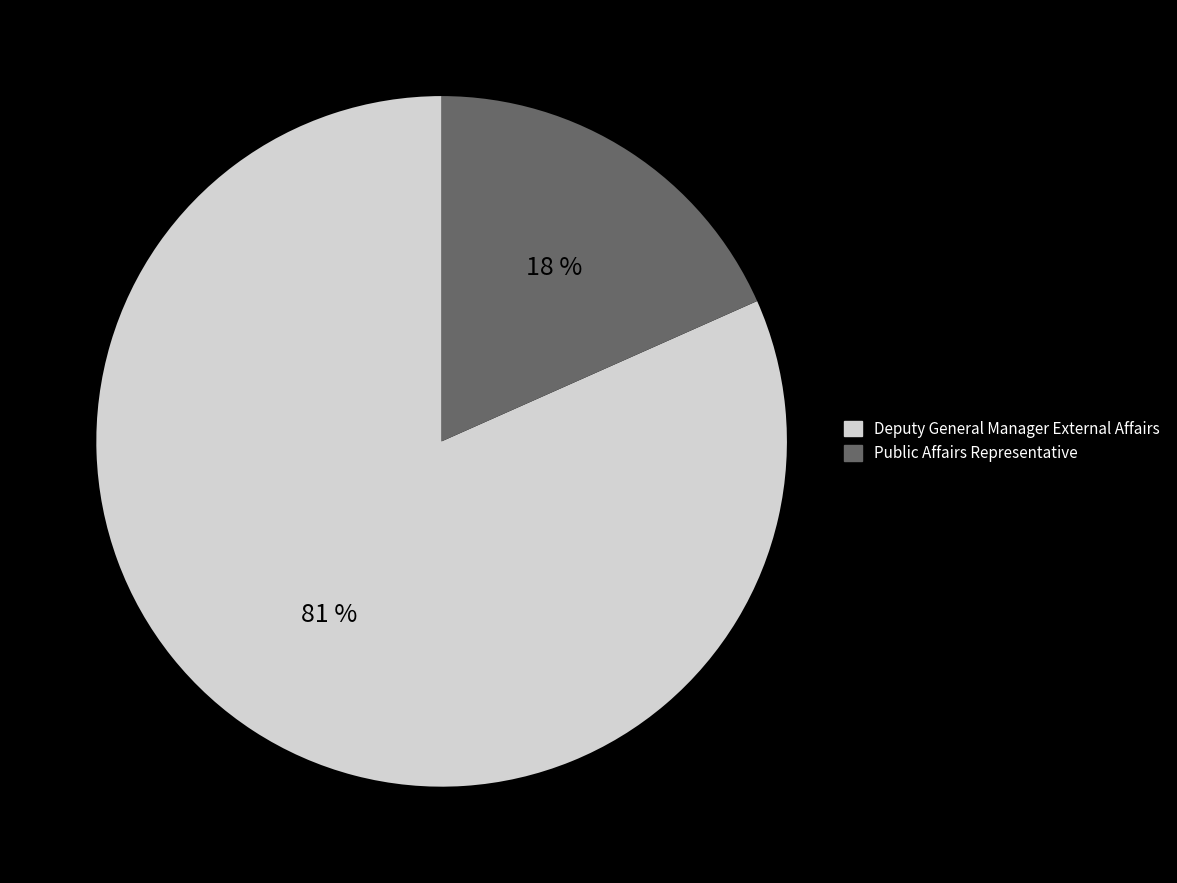

The Public Affairs Representative slice represents 33% of the pie. True or false?

False